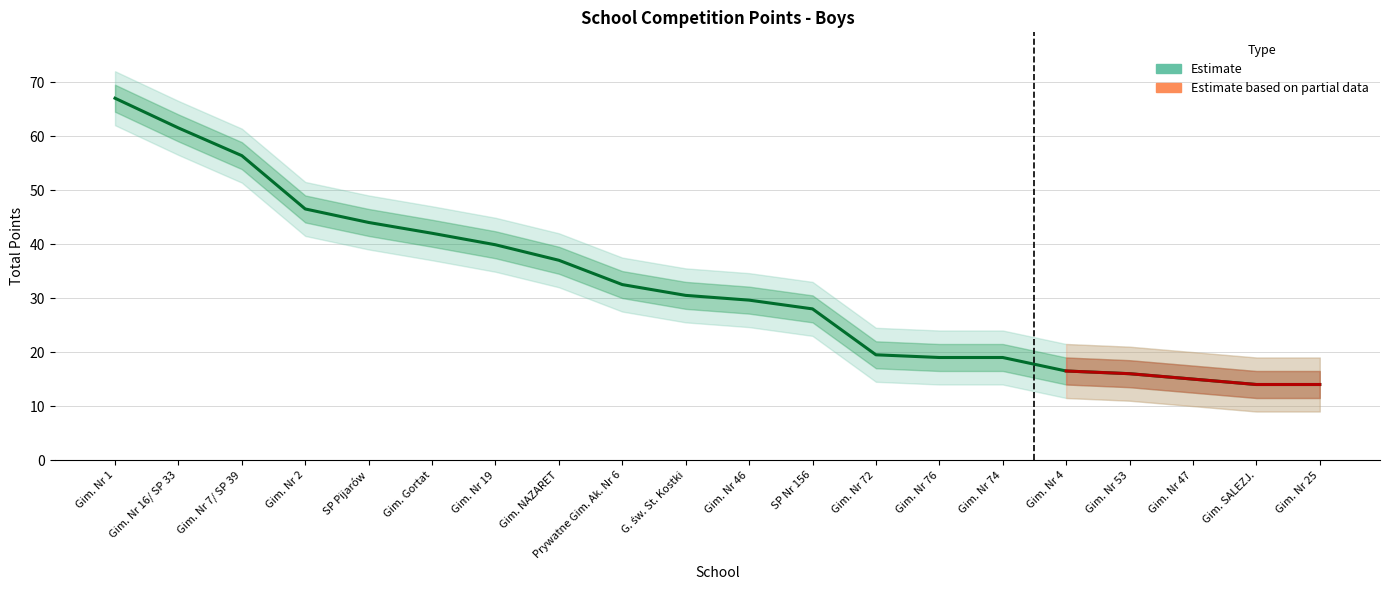

How many lines are shown in the chart?

3